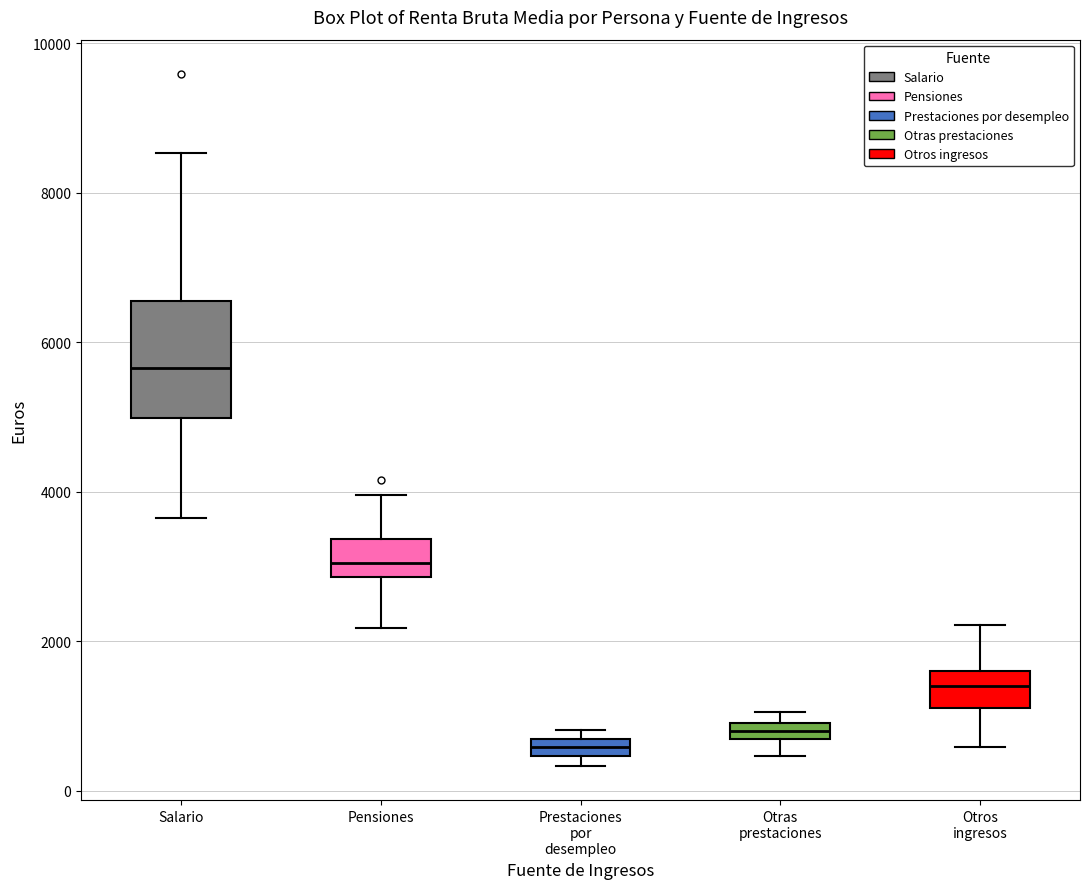

Comparing the boxes themselves (not the whiskers), which one is the tallest?

Salario